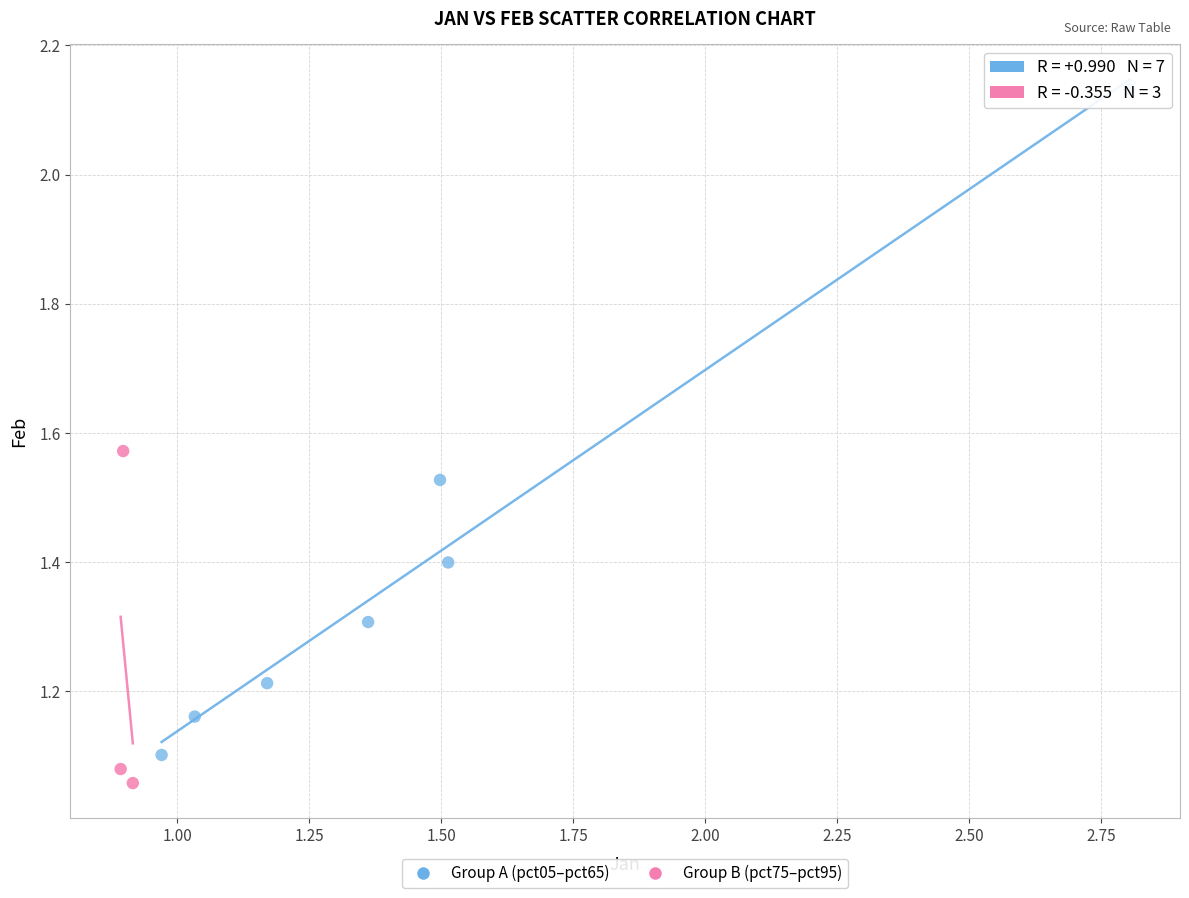

Which series has the widest spread of Y values?

Group A (pct05–pct65)